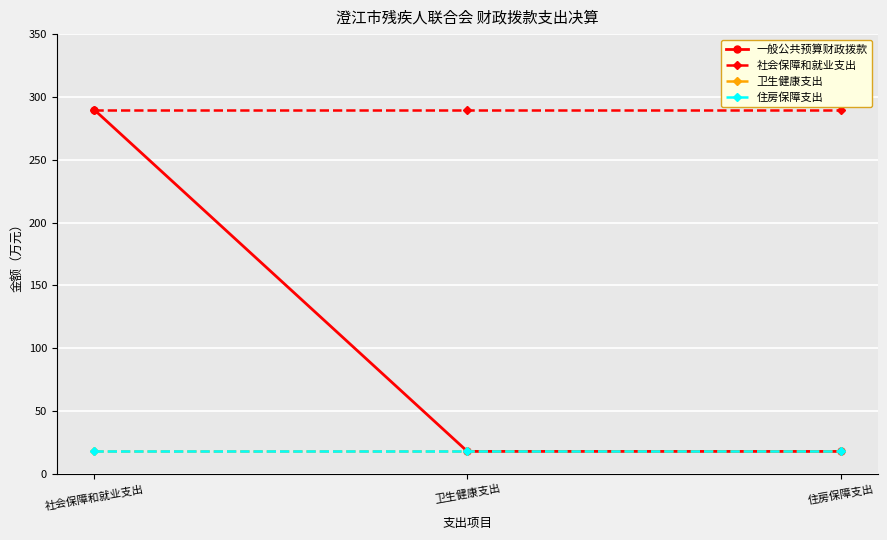

Which series changed the most between 社会保障和就业支出 and 卫生健康支出?

一般公共预算财政拨款